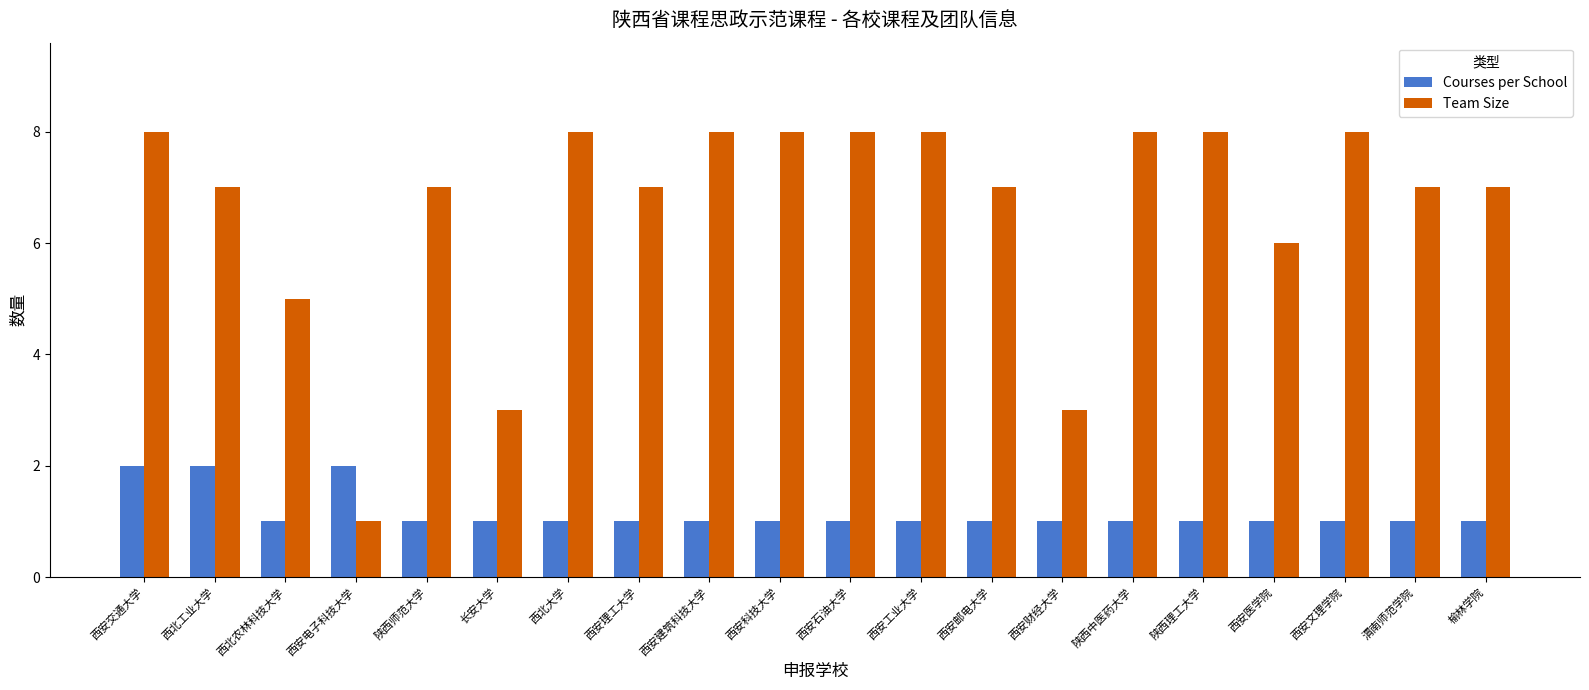

What is the total value across all series at 西安医学院?

7